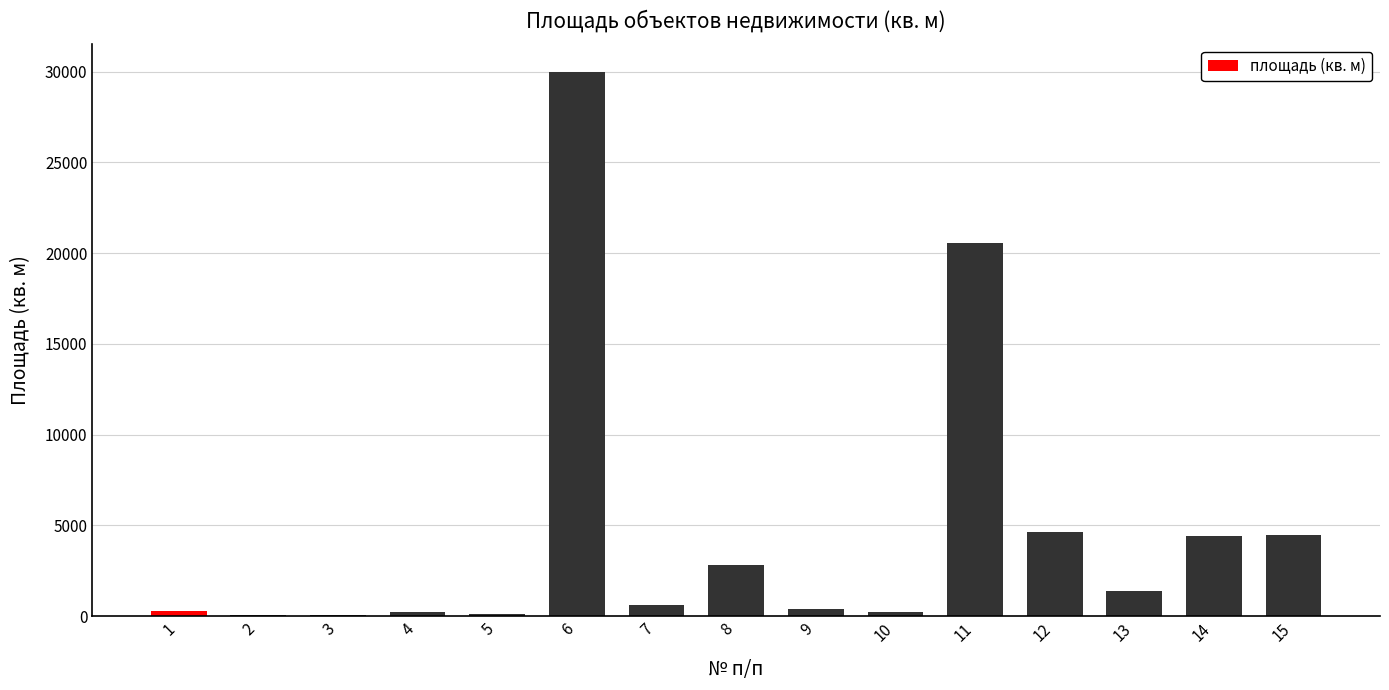

Between 7 and 5, which is larger?

7